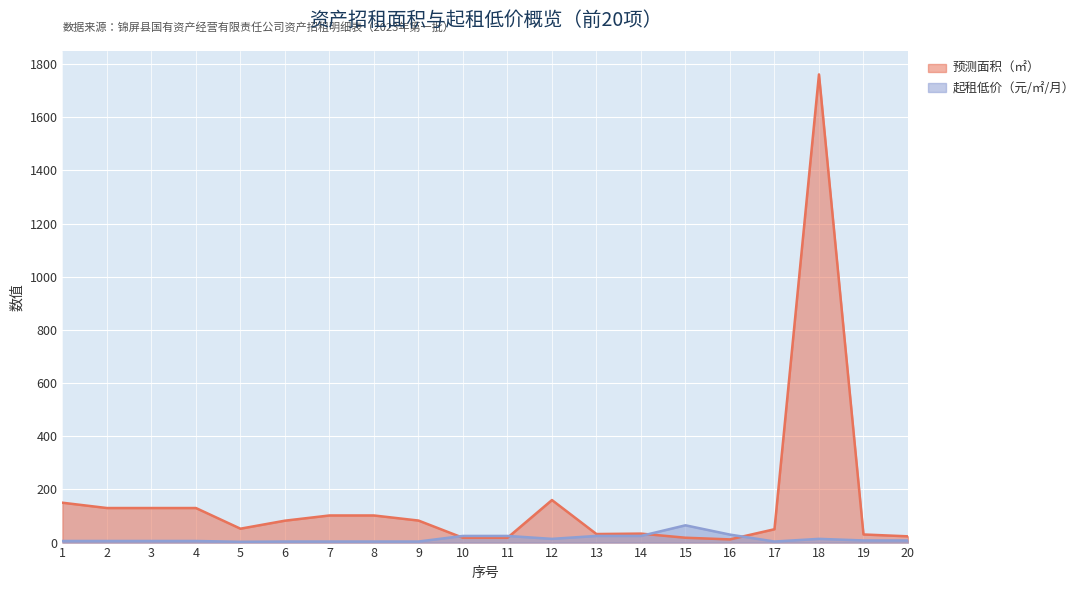

How many intersections are there between 预测面积（㎡） and 起租低价（元/㎡/月）?

4